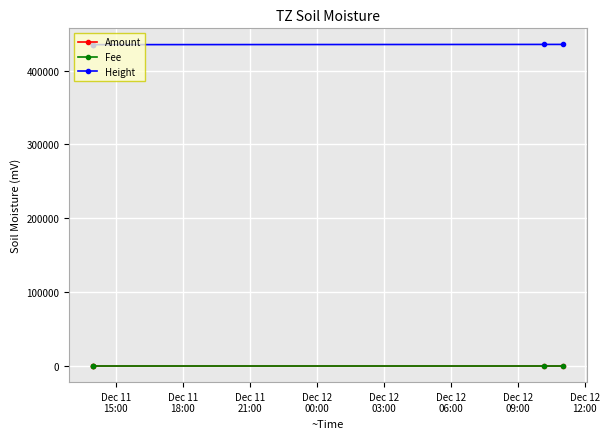

Is the value of Amount at Dec 11
21:00 greater than the value of Fee at Dec 11
21:00?

No